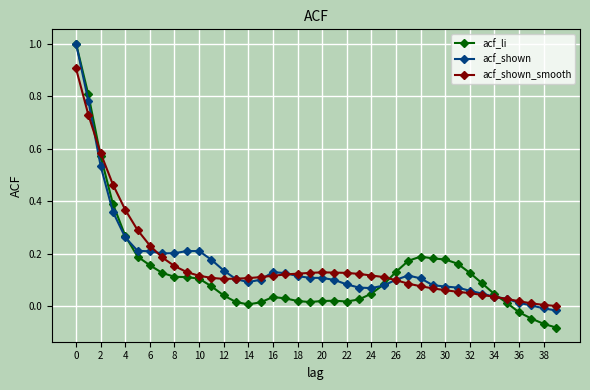

What is the value of the acf_shown point at the 1st from the left?

1.0